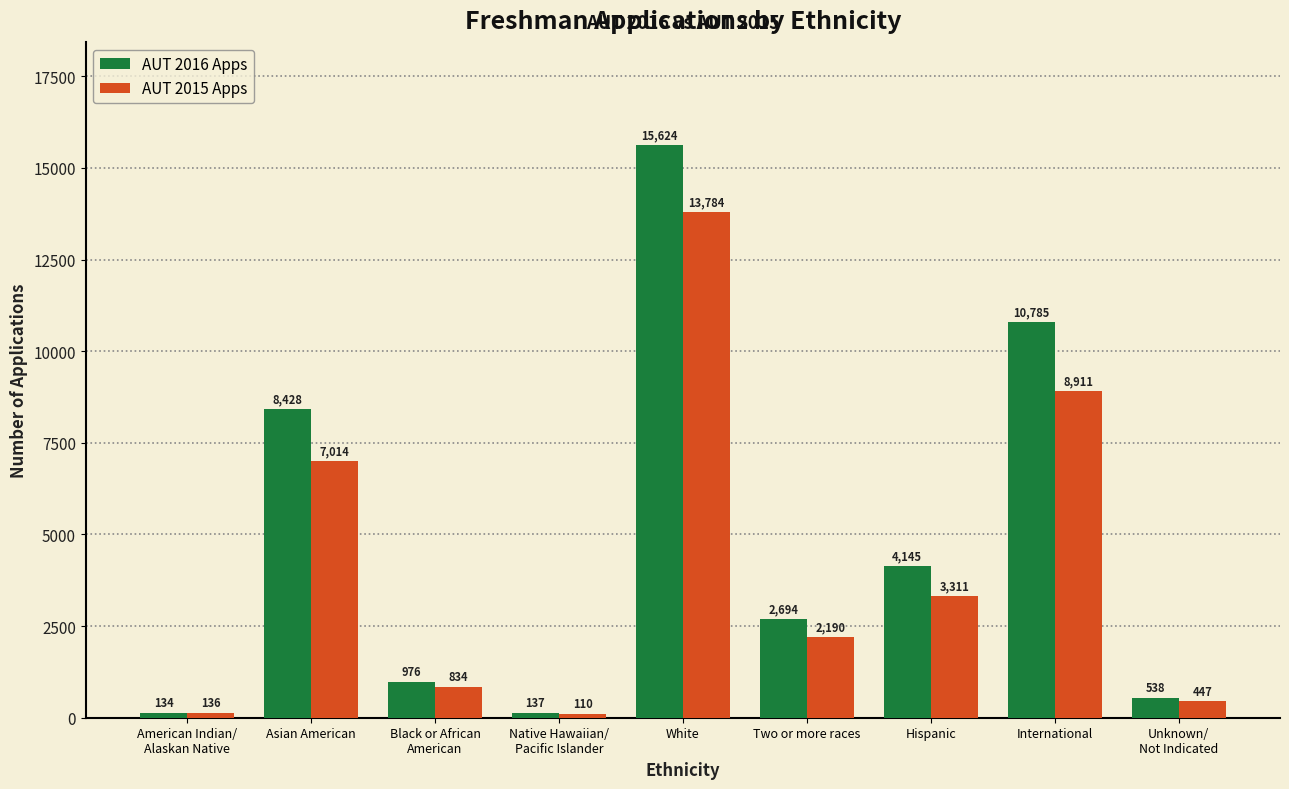

What is the minimum value shown in the chart?

110